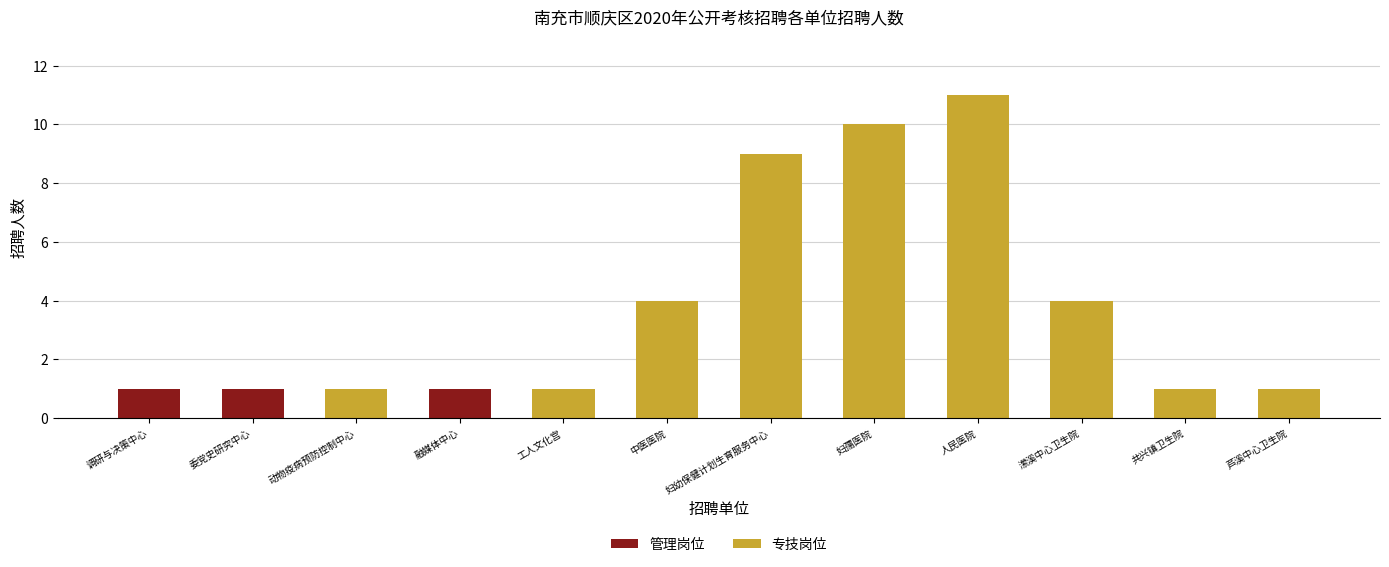

True or false: 管理岗位 has a value of 0 at 工人文化宫.

True